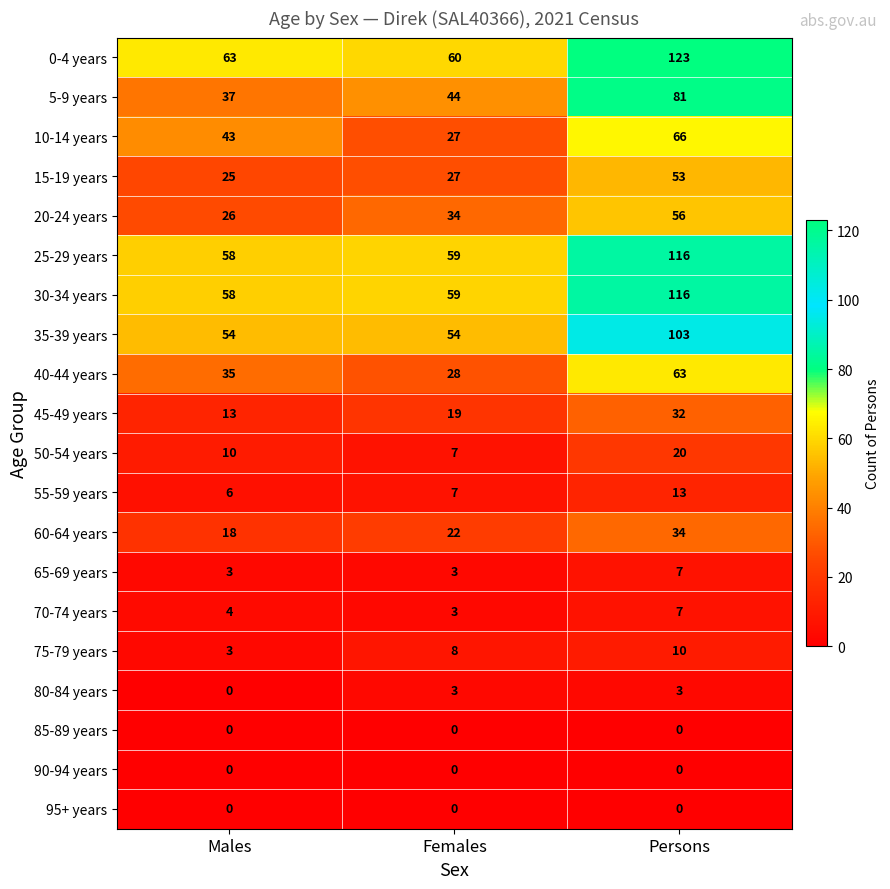

What is the average value of the 45-49 years series?

21